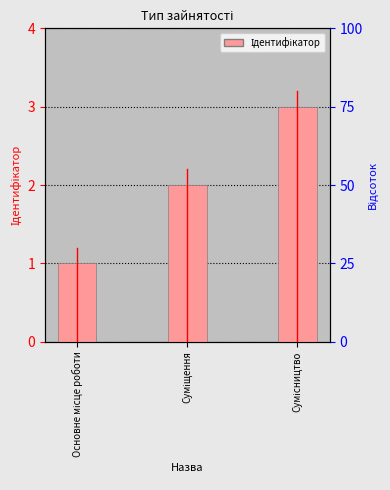

Are the bars horizontal?

No